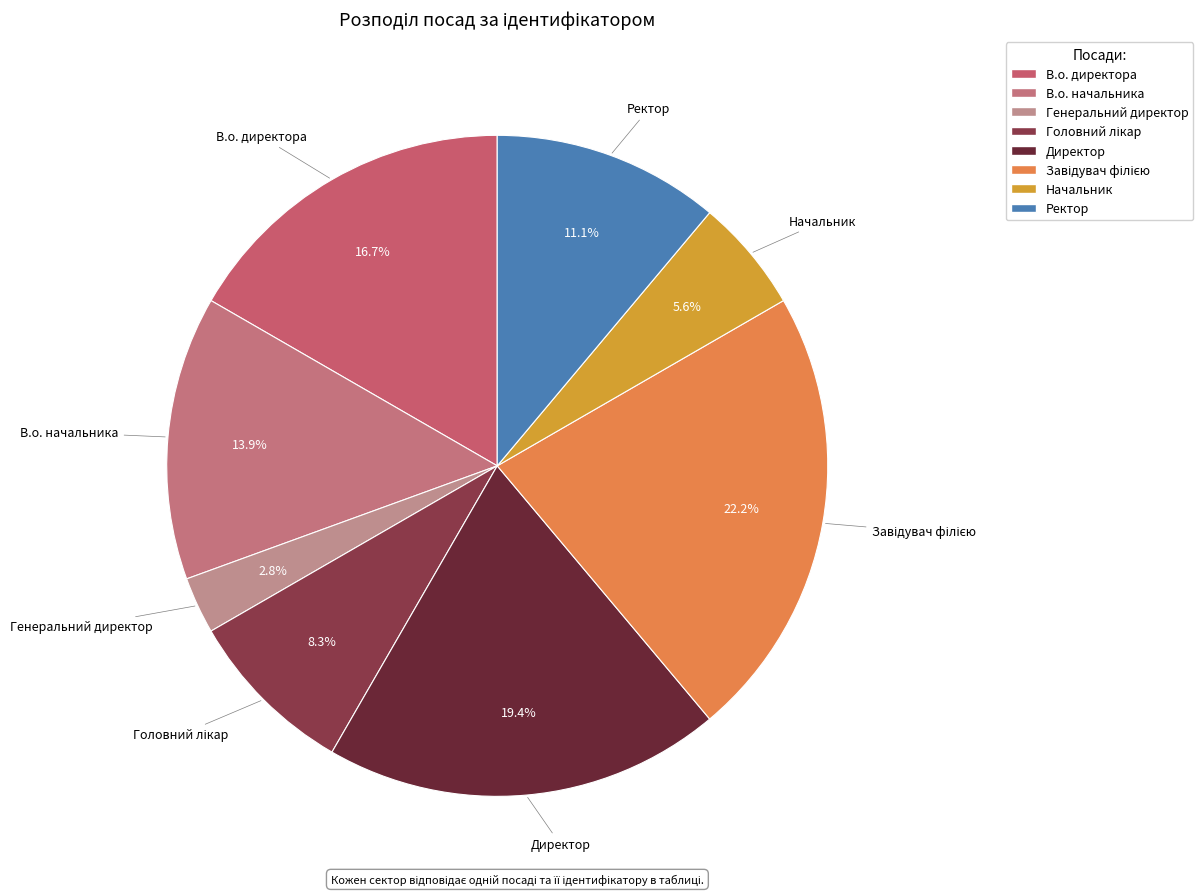

How much of the chart is everything except Генеральний директор?

97.2%